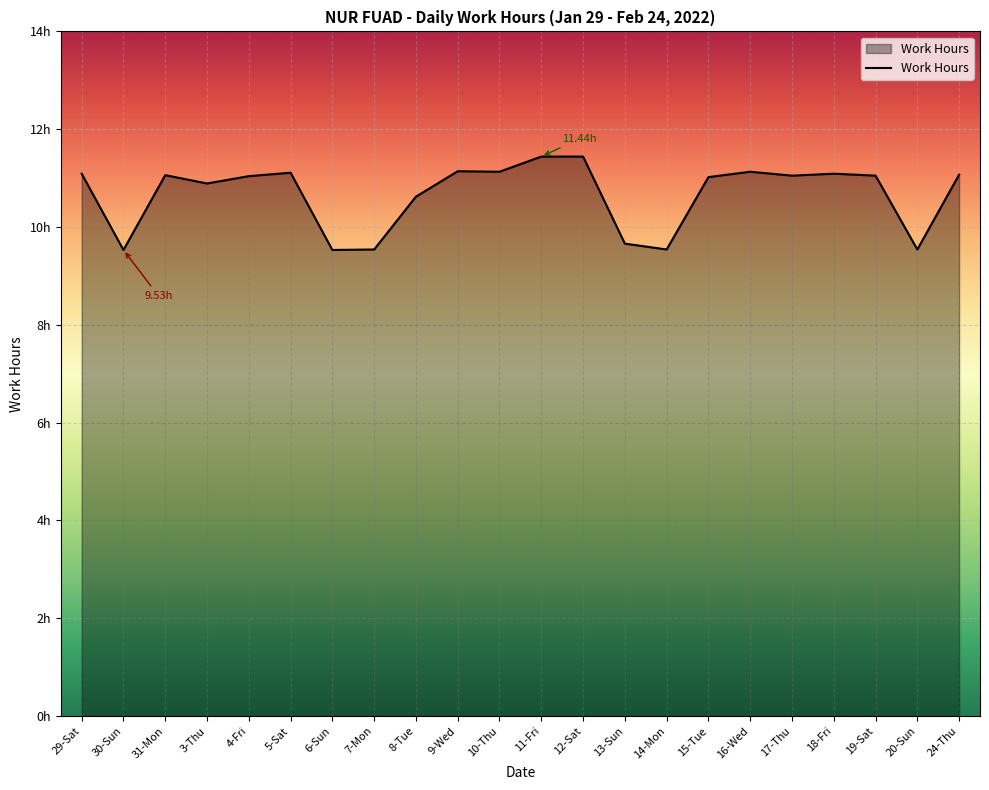

Between 18-Fri and 9-Wed, which is larger?

9-Wed